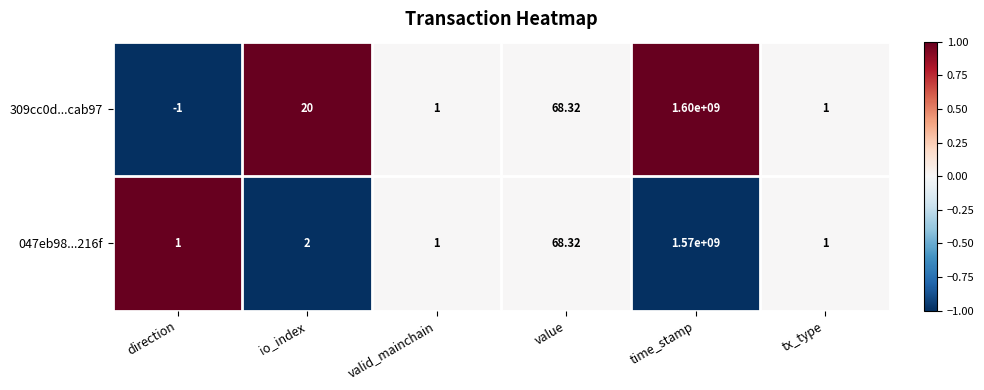

How many data points does each series have?

6